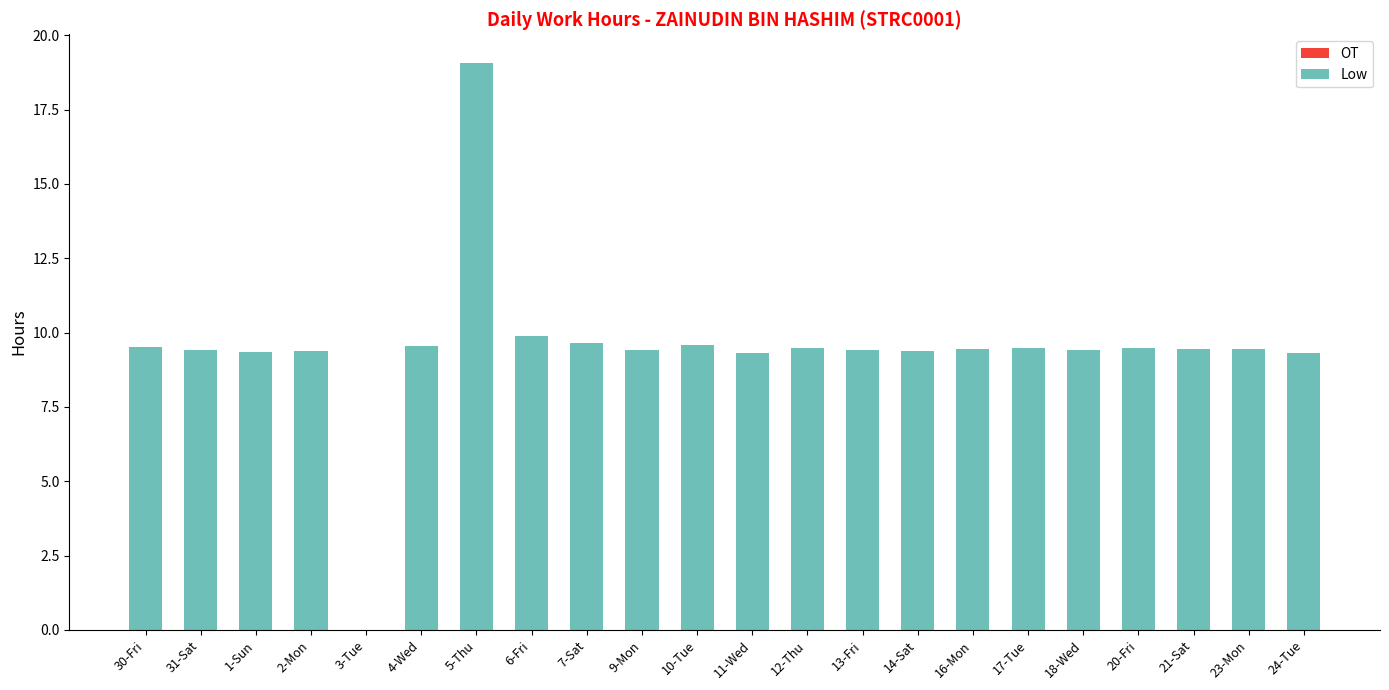

Where does the data first go above 9?

30-Fri